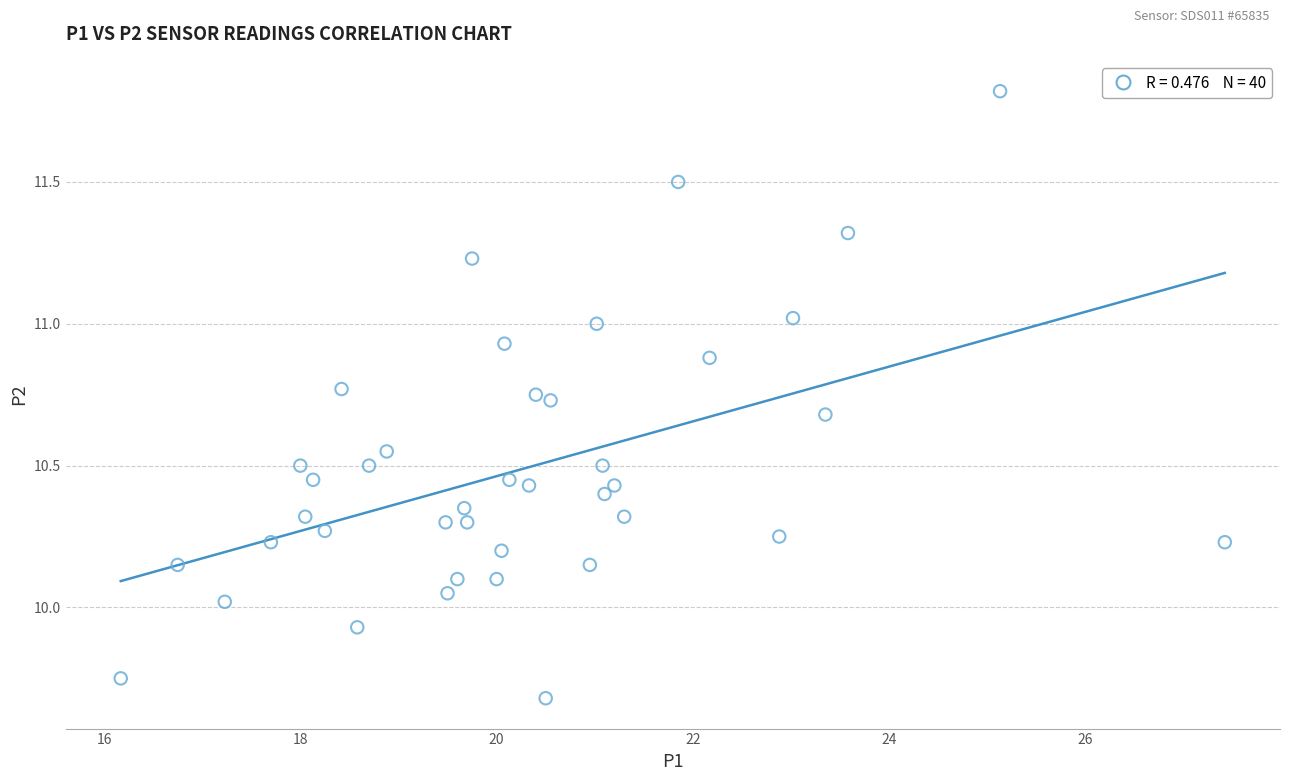

What is the range of Y values (max minus min)?

2.1